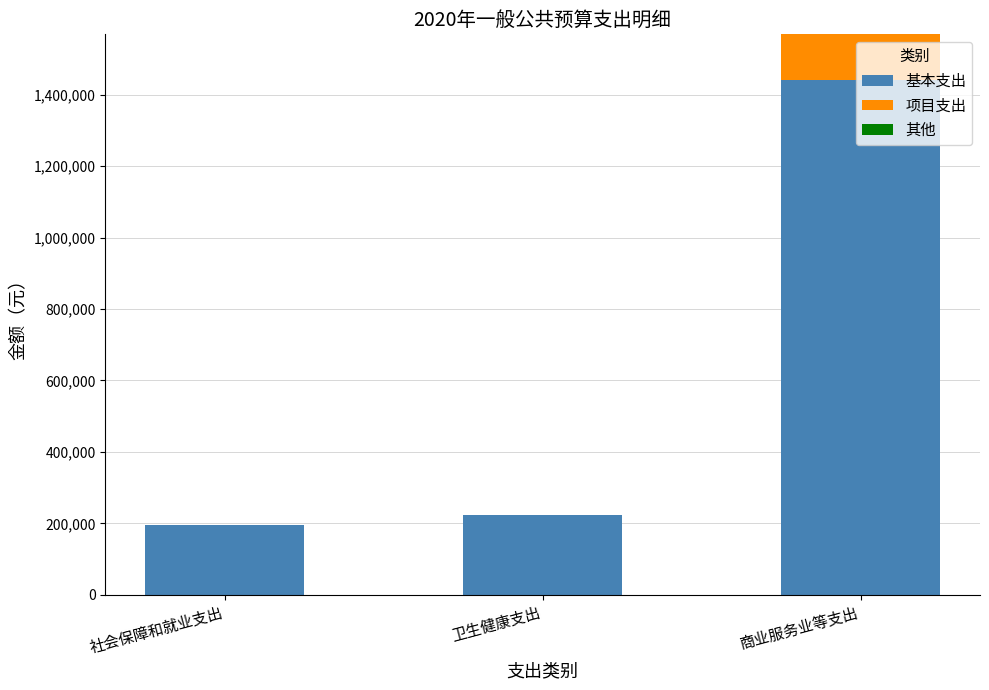

What is the sum of the 基本支出 values at 卫生健康支出 and 社会保障和就业支出?

419354